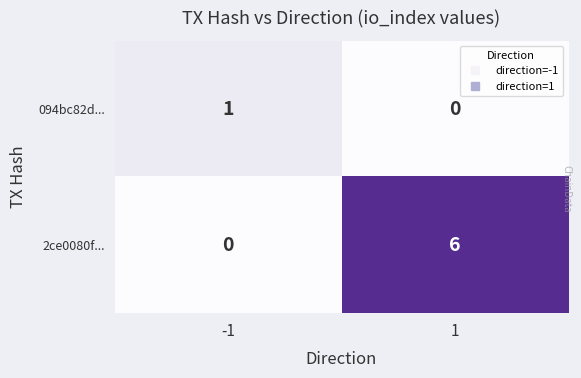

The 2ce0080f... series shows 0 at -1. True or false?

True